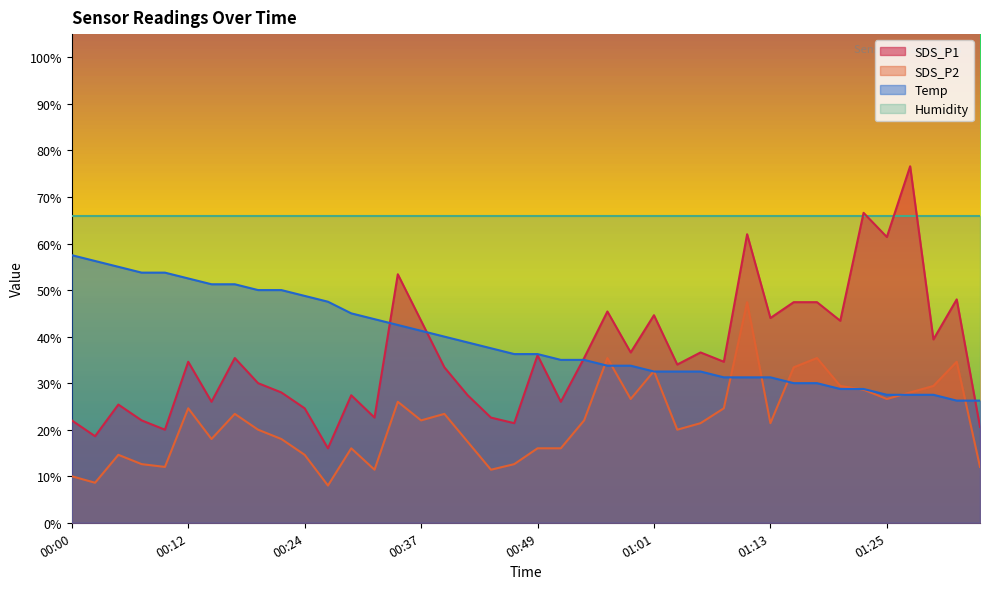

Is the value of Temp at 01:18 greater than the value of SDS_P1 at 01:11?

No